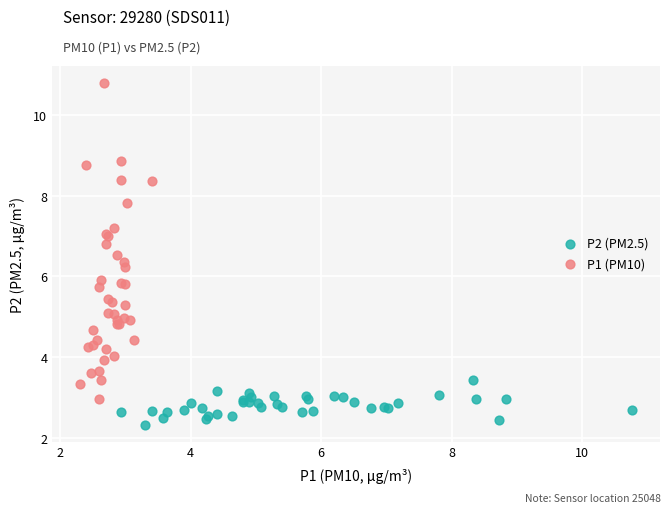

Which series has the widest spread of Y values?

P1 (PM10)